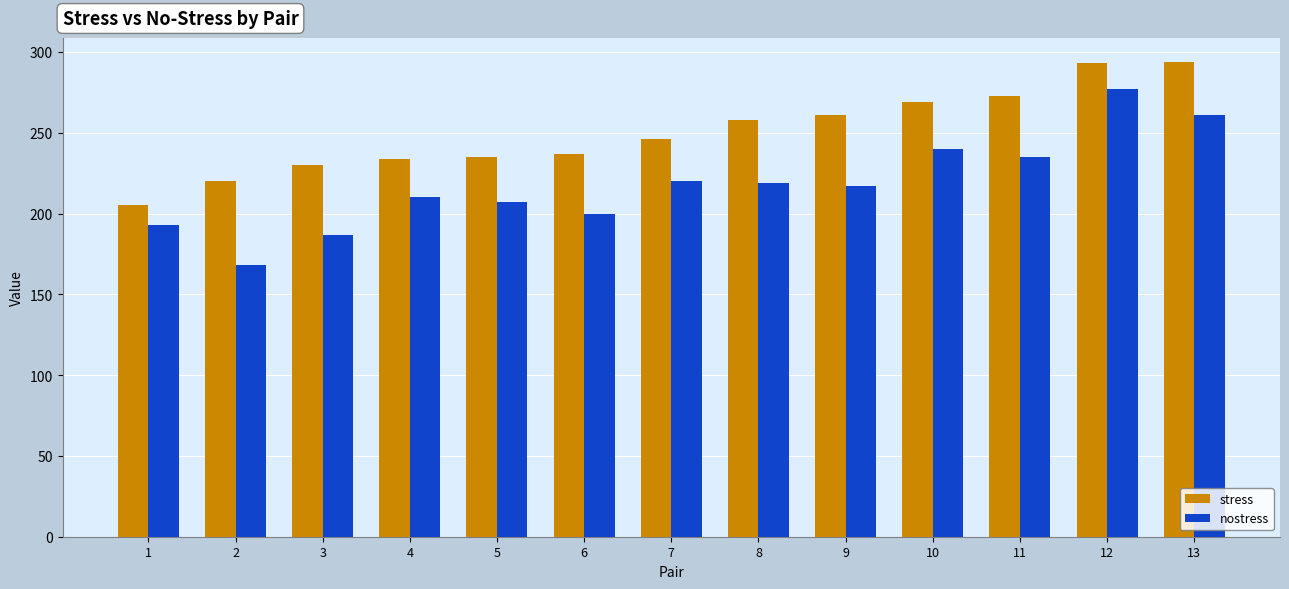

List the series in order of their overall mean, lowest first.

nostress, stress